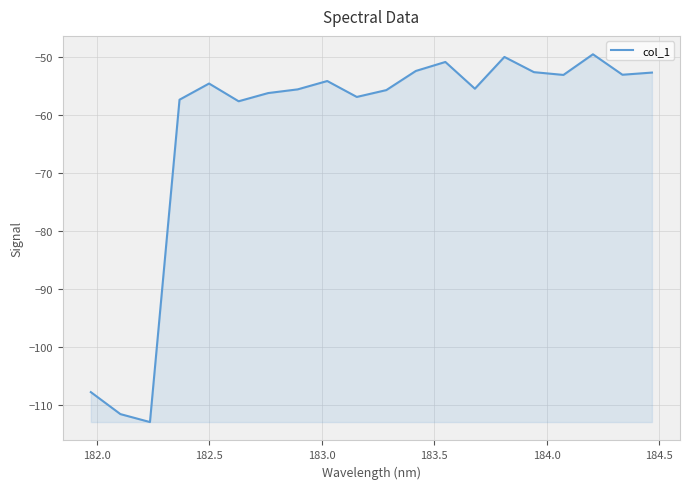

What is the smallest value displayed?

-112.9